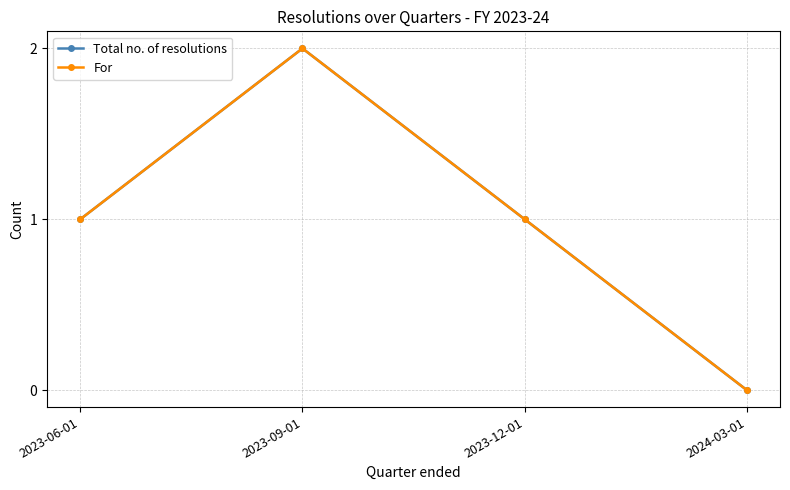

Is this an area chart (filled region under the line)?

No